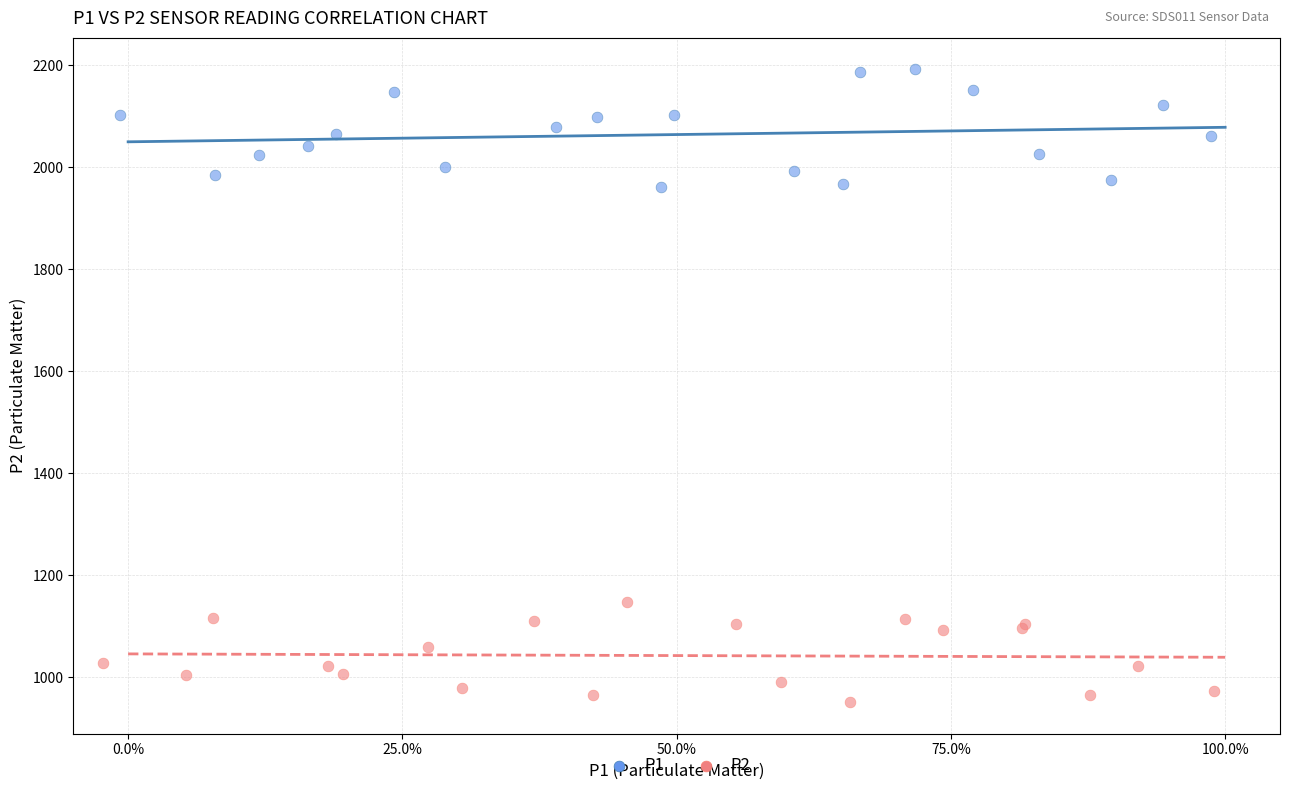

Which series has the widest spread of Y values?

P1